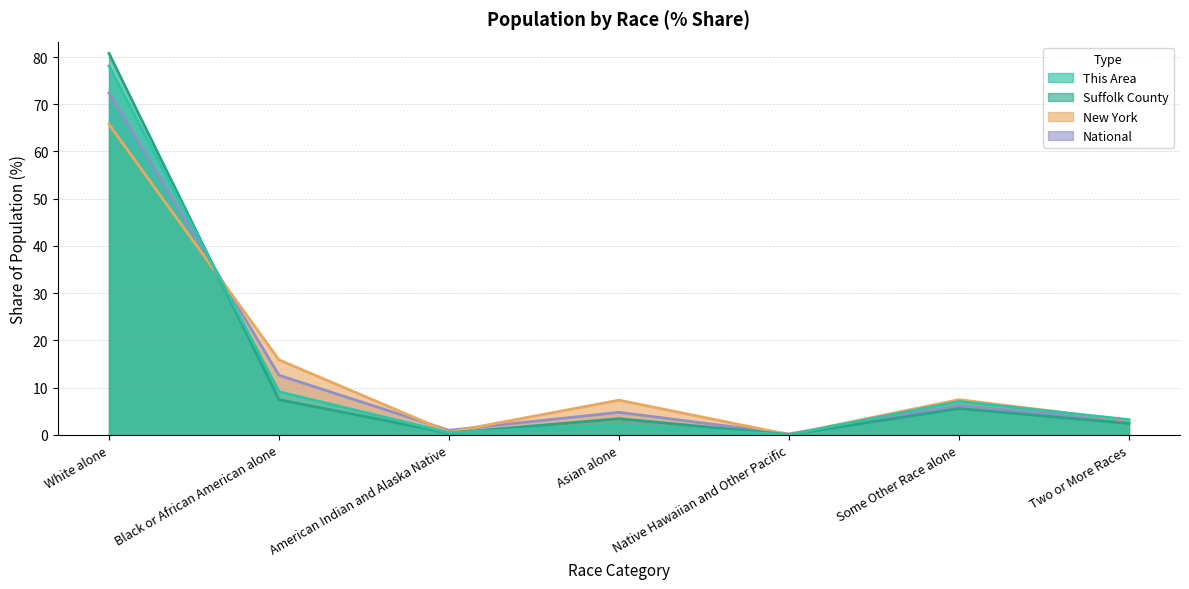

What is the maximum value for National?

72.4